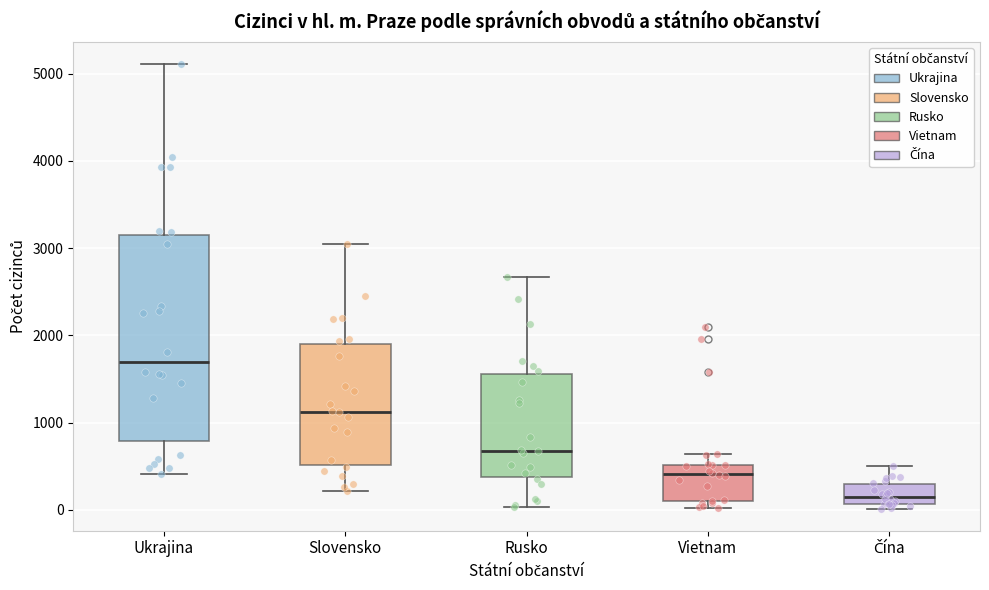

Where is the upper edge of the box for Čína on the y-axis? The values are not printed on the chart, so give them approximately, as read against the axis.

300